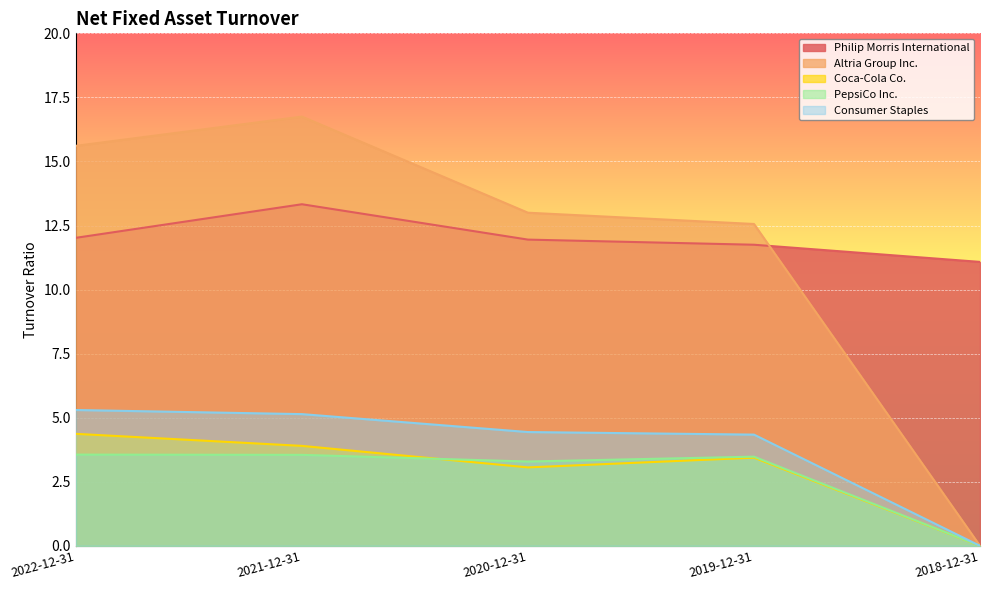

What is the label of the 2nd point from the left?

2021-12-31